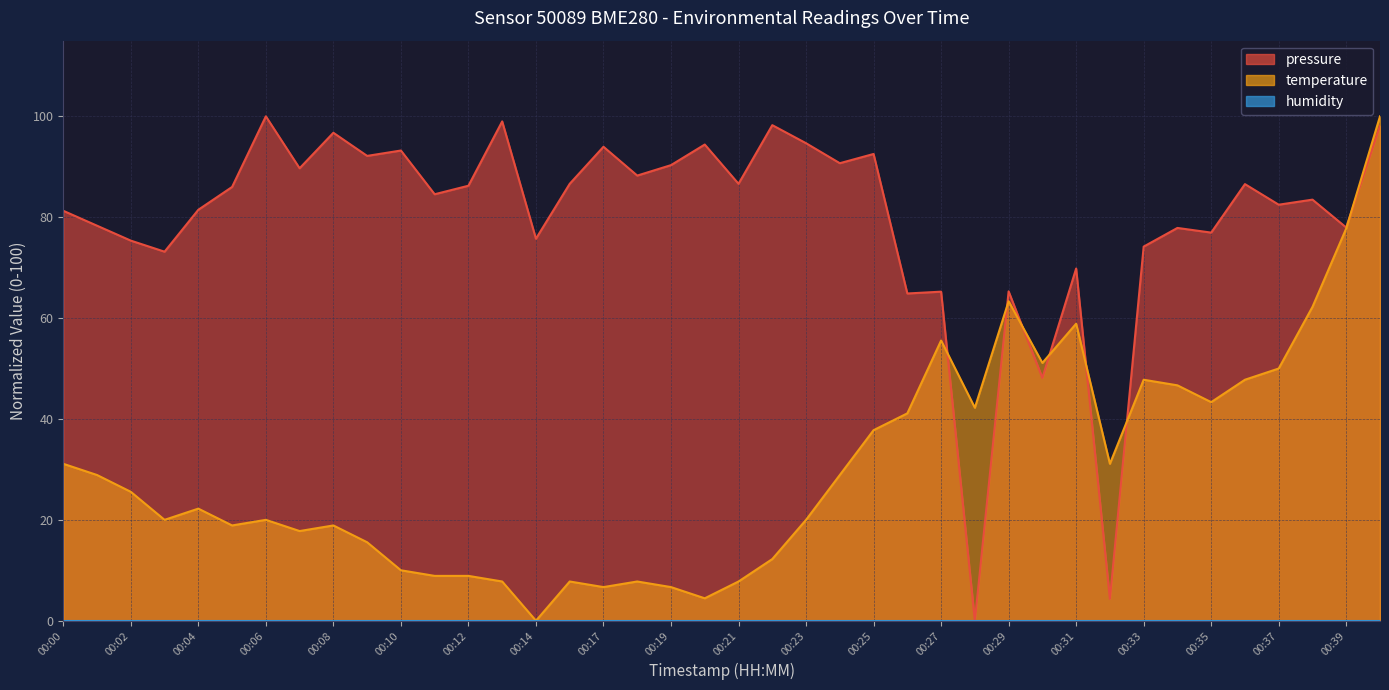

Which series has the widest spread of values?

pressure